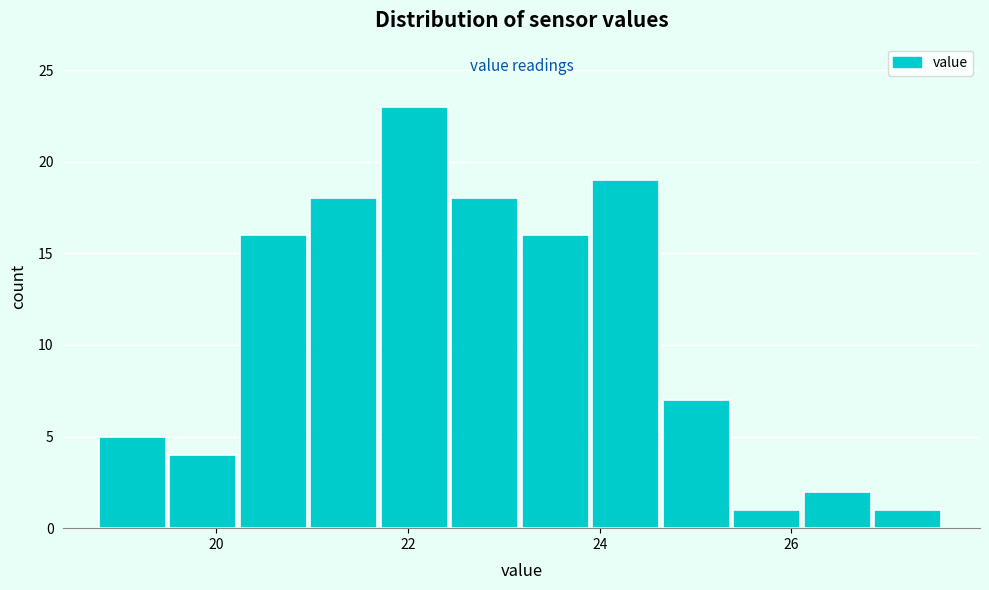

Around what value on the x-axis is the tallest bar? Give the approximate position of its centre, as read against the axis.

22.0